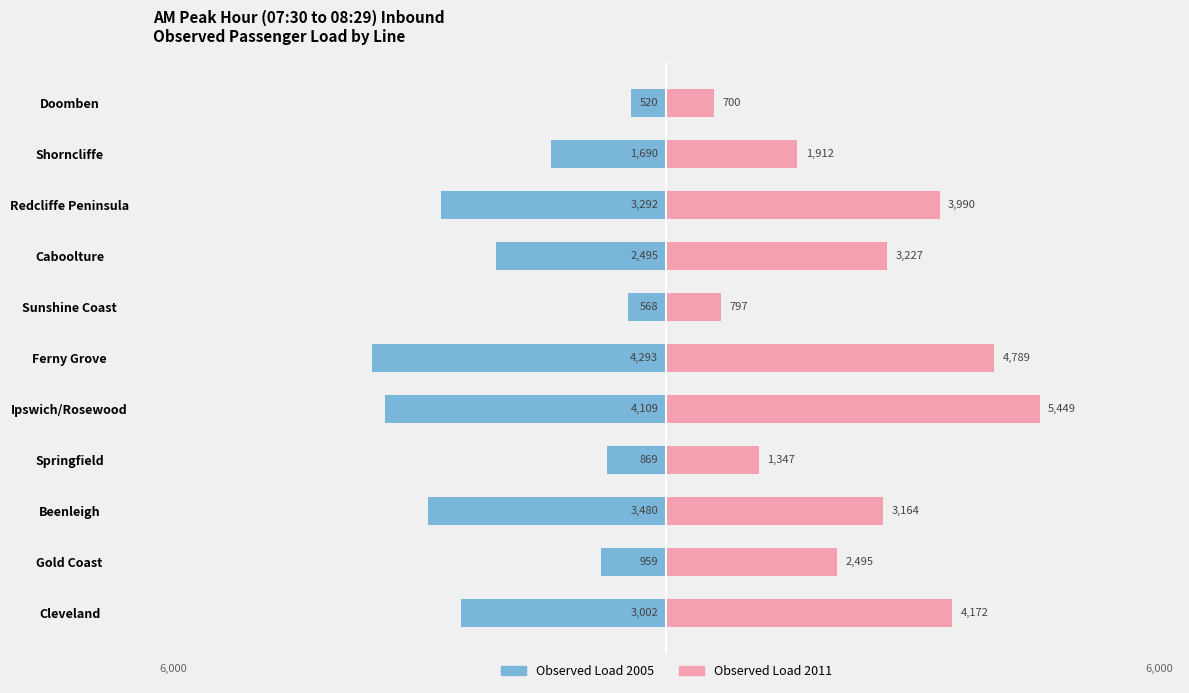

Which series has the widest spread of values?

Observed Load 2011